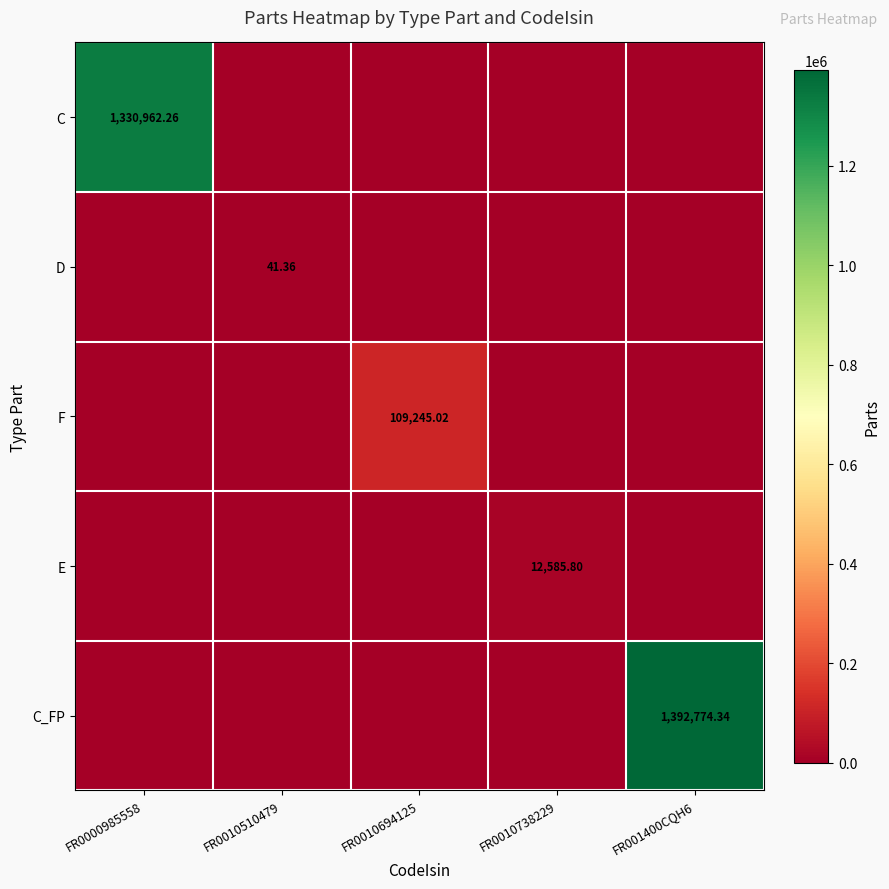

The C_FP series shows -945039.9 at FR0000985558. True or false?

False